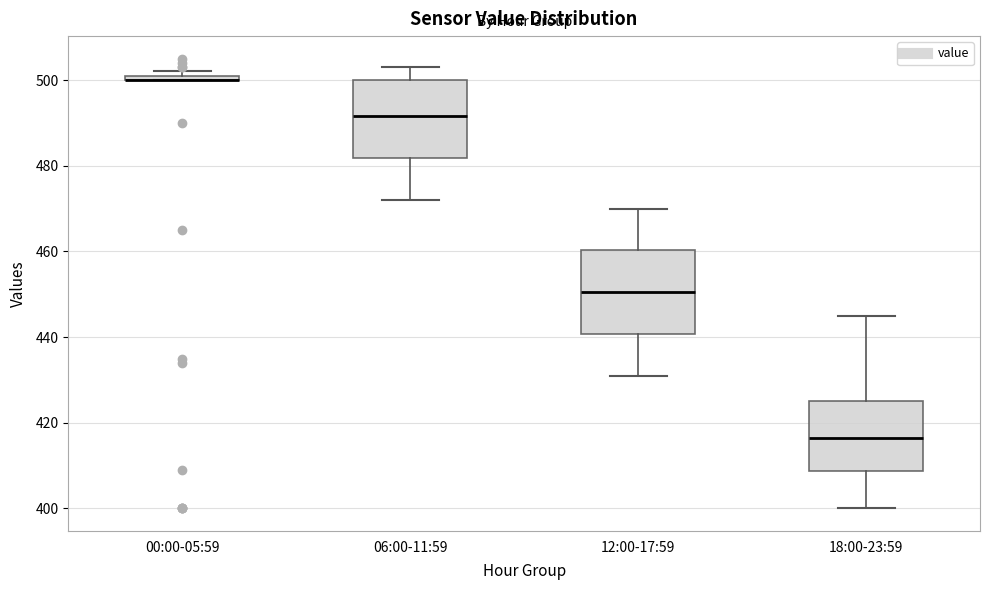

Where does the median line of the box for 12:00-17:59 sit on the y-axis? The values are not printed on the chart, so give them approximately, as read against the axis.

450